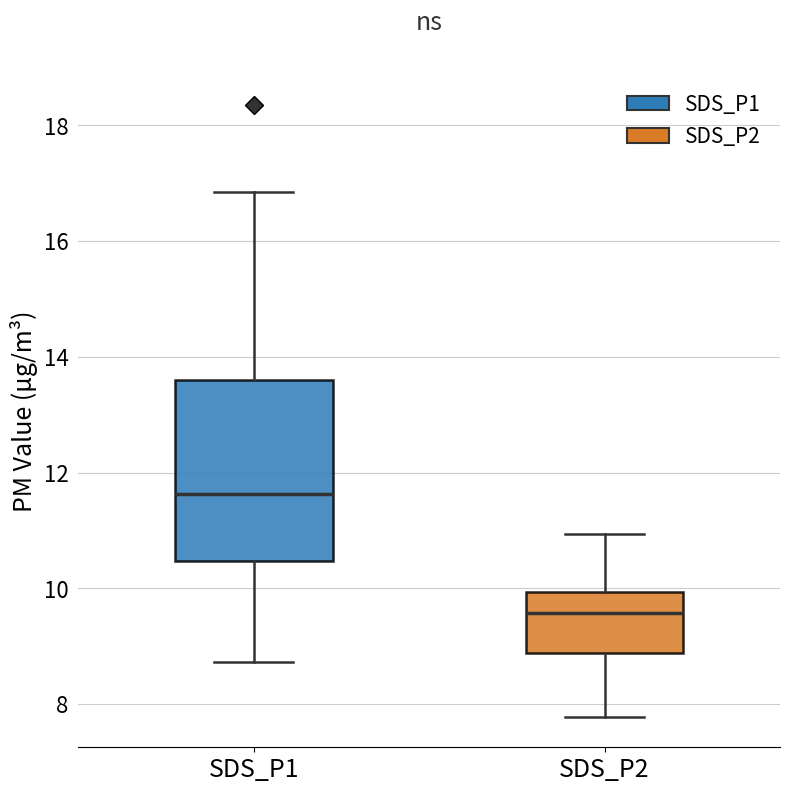

Where does the upper whisker of the box for SDS_P2 end on the y-axis? The values are not printed on the chart, so give them approximately, as read against the axis.

11.0